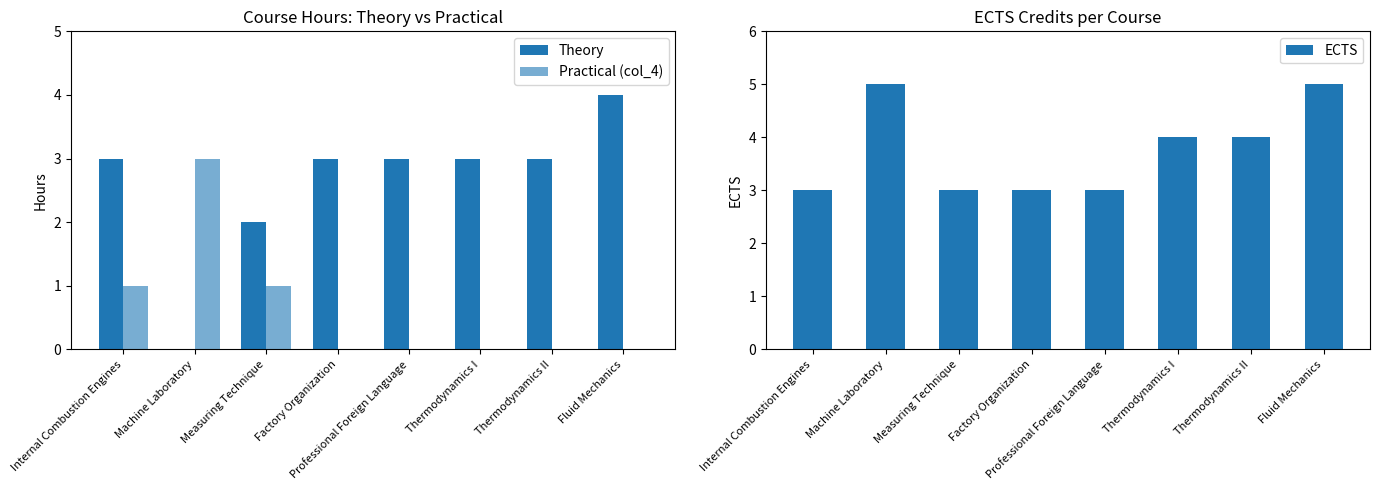

What is the value of the Practical (col_4) bar at the 3rd from the left?

1